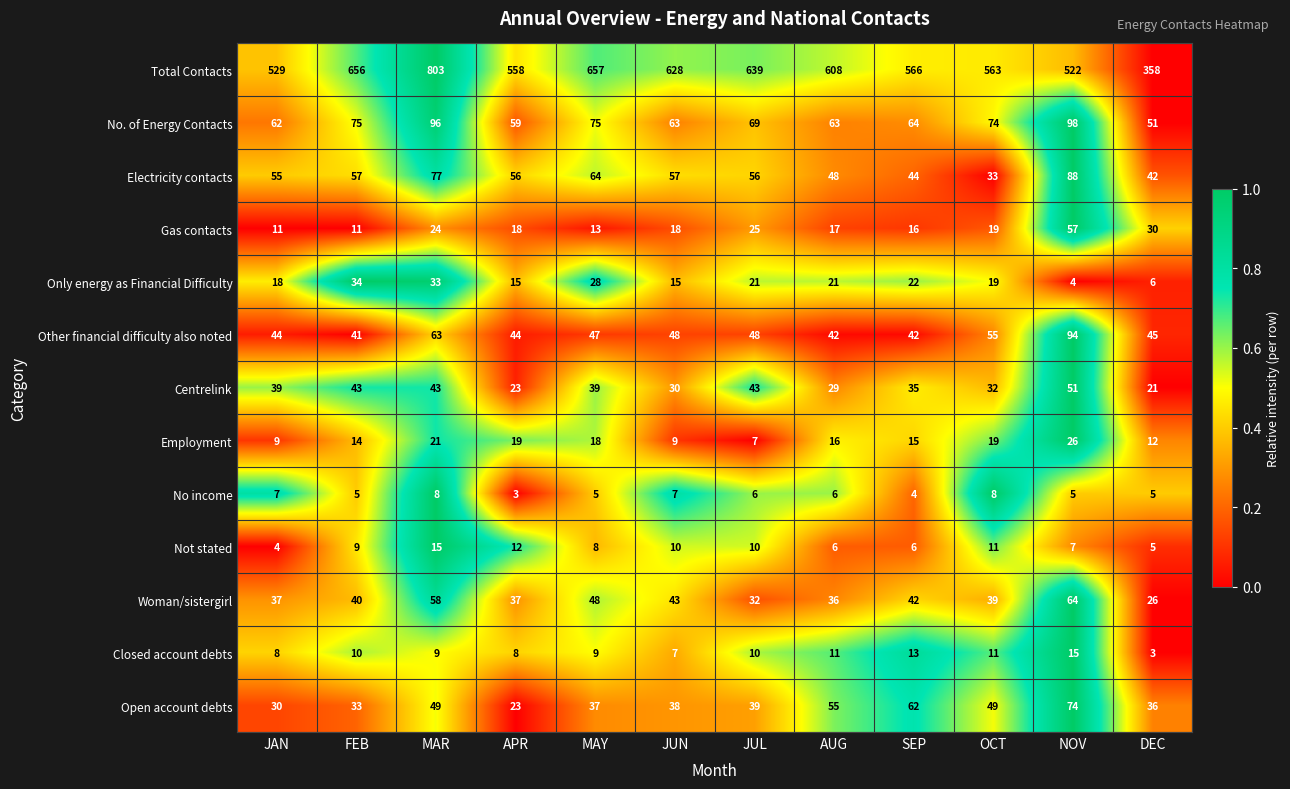

What is the difference between the highest and lowest values at DEC?

355